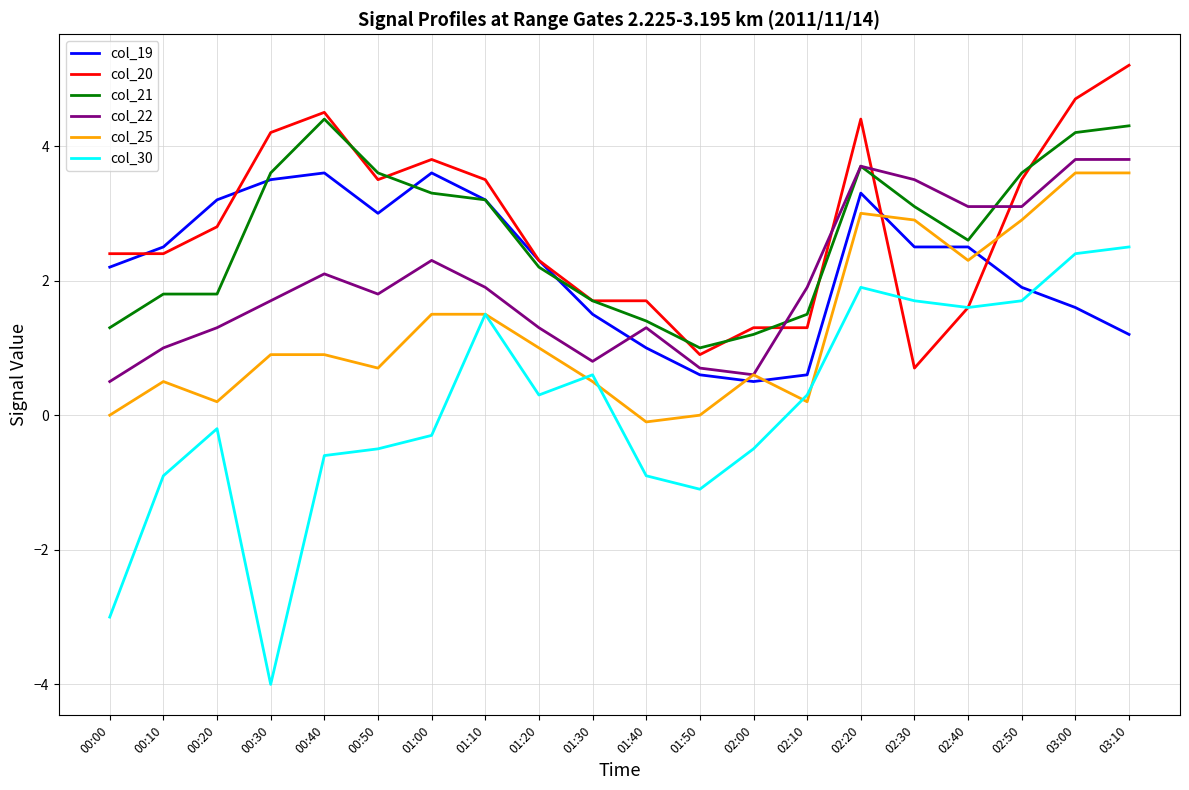

Which label corresponds to the largest value in the chart?

03:10